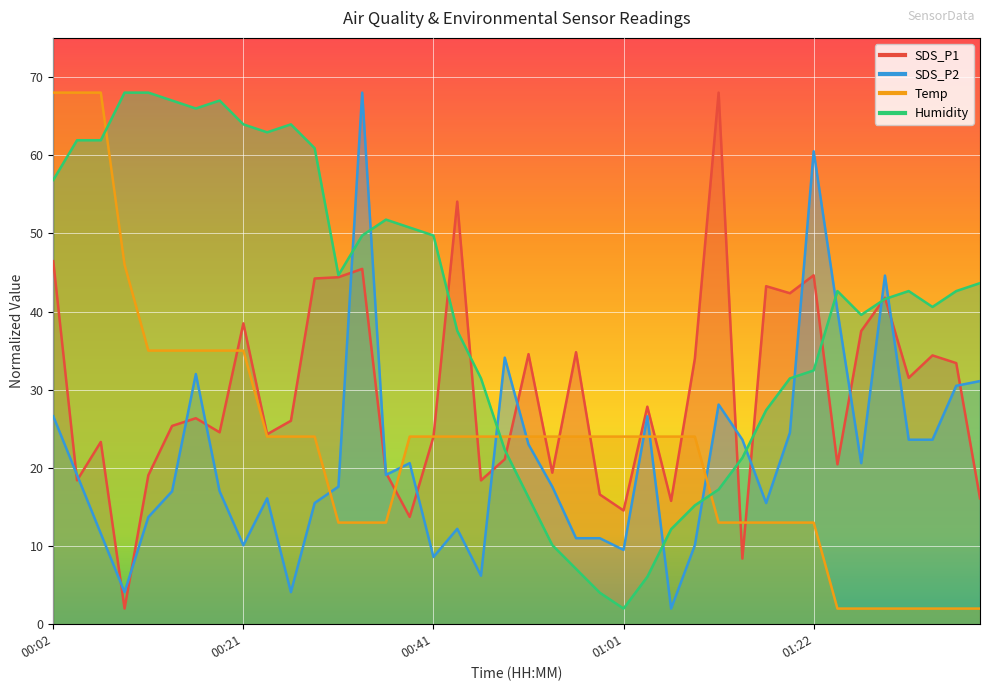

What is the difference between the second highest and minimum values in the SDS_P1 series?

52.1